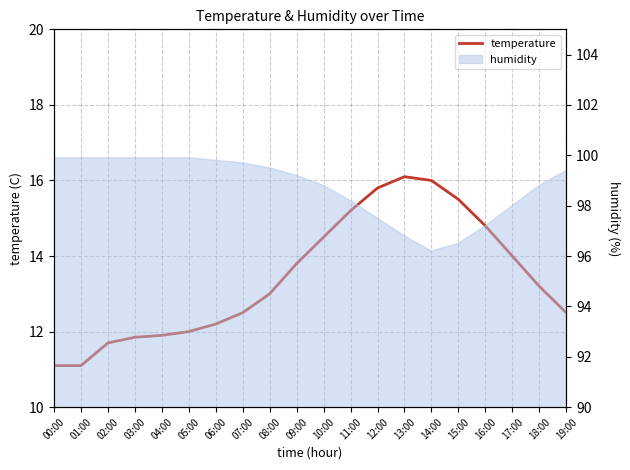

Does the chart display data point markers on the line(s)?

No